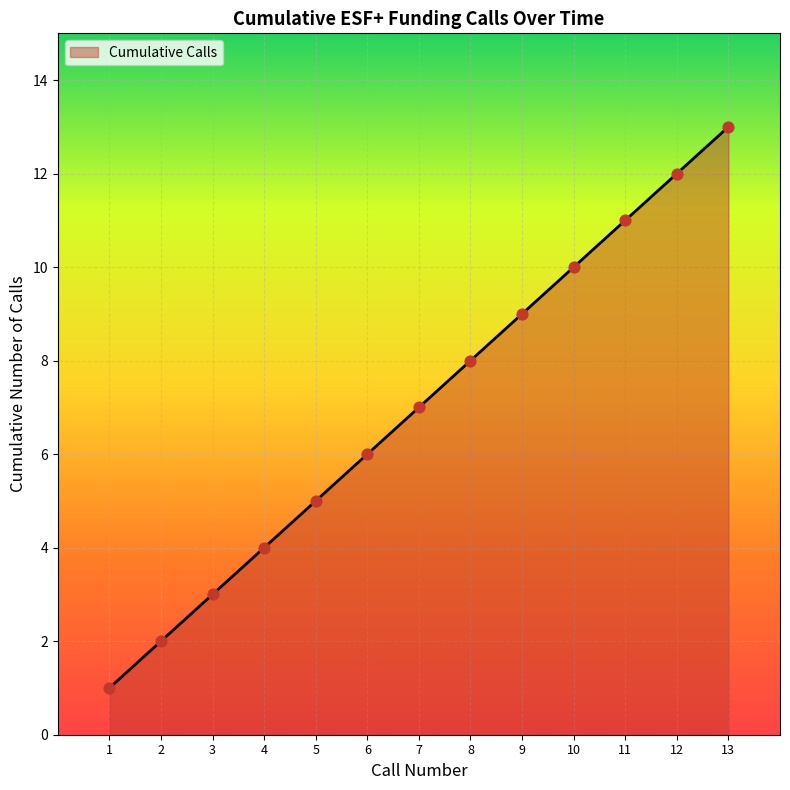

What is the change in value from 1 to 11?

+10